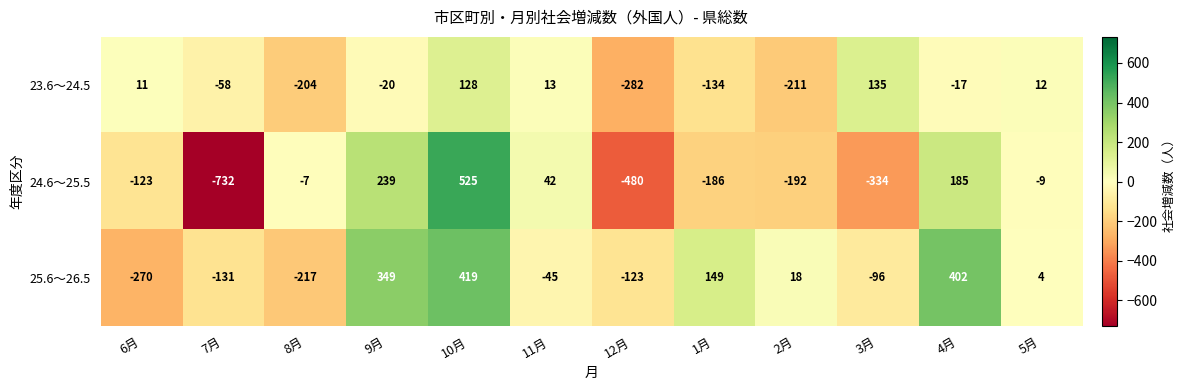

At which category does the chart reach its peak across all series?

10月